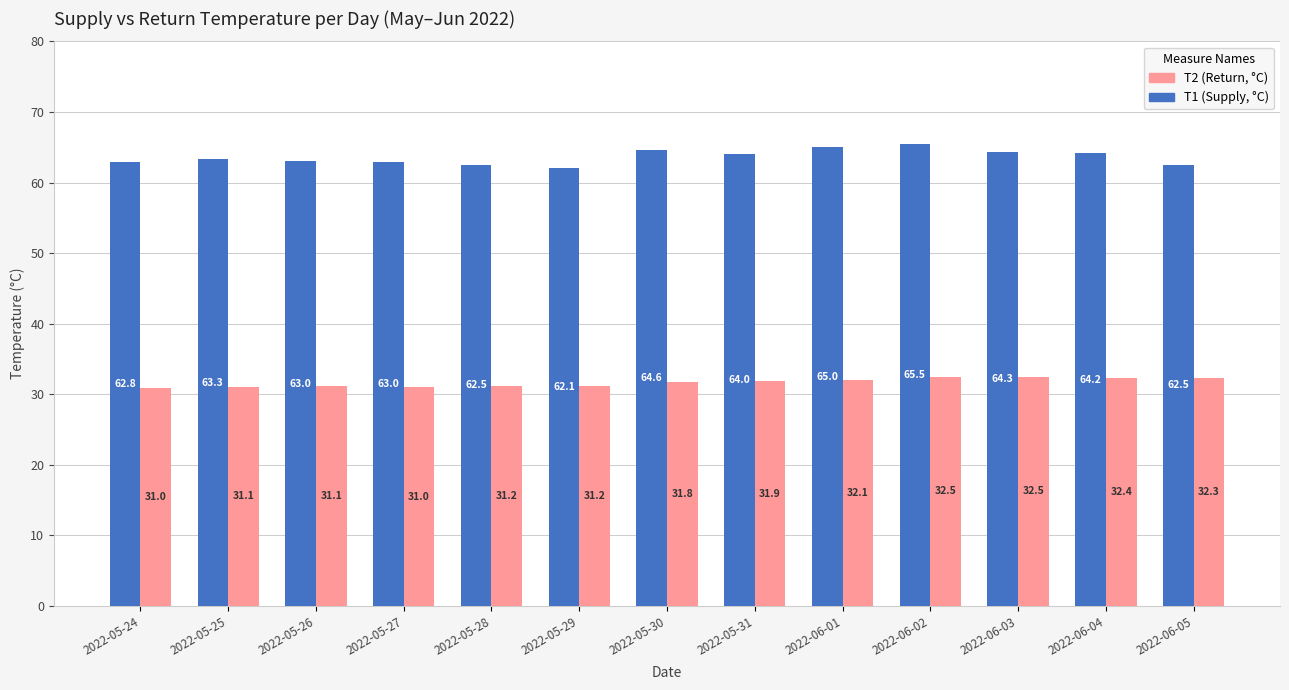

What are all the series names shown in the legend?

T2 (Return, °C), T1 (Supply, °C)